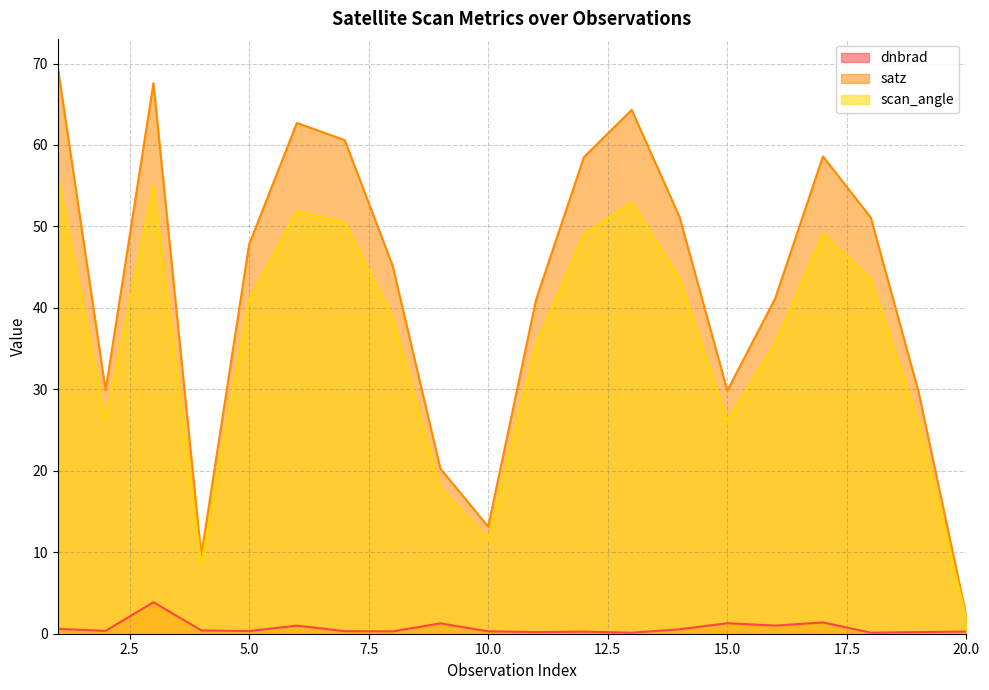

Reading left to right, what are all the values shown in this chart?

dnbrad: 0.6	0.3	3.9	0.4	0.3	1.0	0.3	0.3	1.3	0.3	0.2	0.3	0.1	0.5	1.3	1.0	1.4	0.1	0.2	0.3
satz: 69.5	29.9	67.6	9.6	47.8	62.7	60.6	45.2	20.3	13.1	41.0	58.5	64.3	51.2	29.8	41.1	58.6	51.1	29.6	2.1
scan_angle: 56.1	26.2	55.0	8.5	41.0	51.9	50.5	38.9	17.9	11.6	35.5	49.0	52.9	43.6	26.1	35.6	49.1	43.6	26.0	1.9